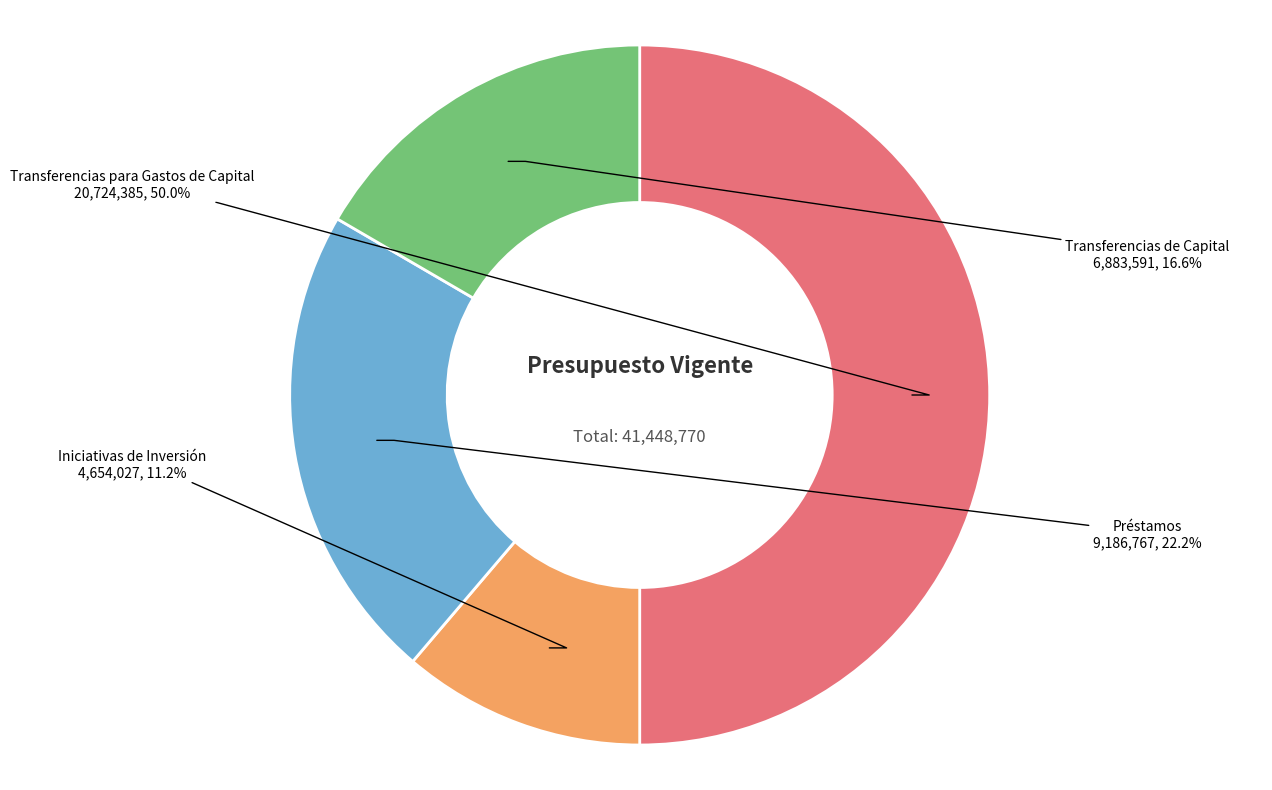

What is the largest slice in the pie chart?

Transferencias para Gastos de Capital